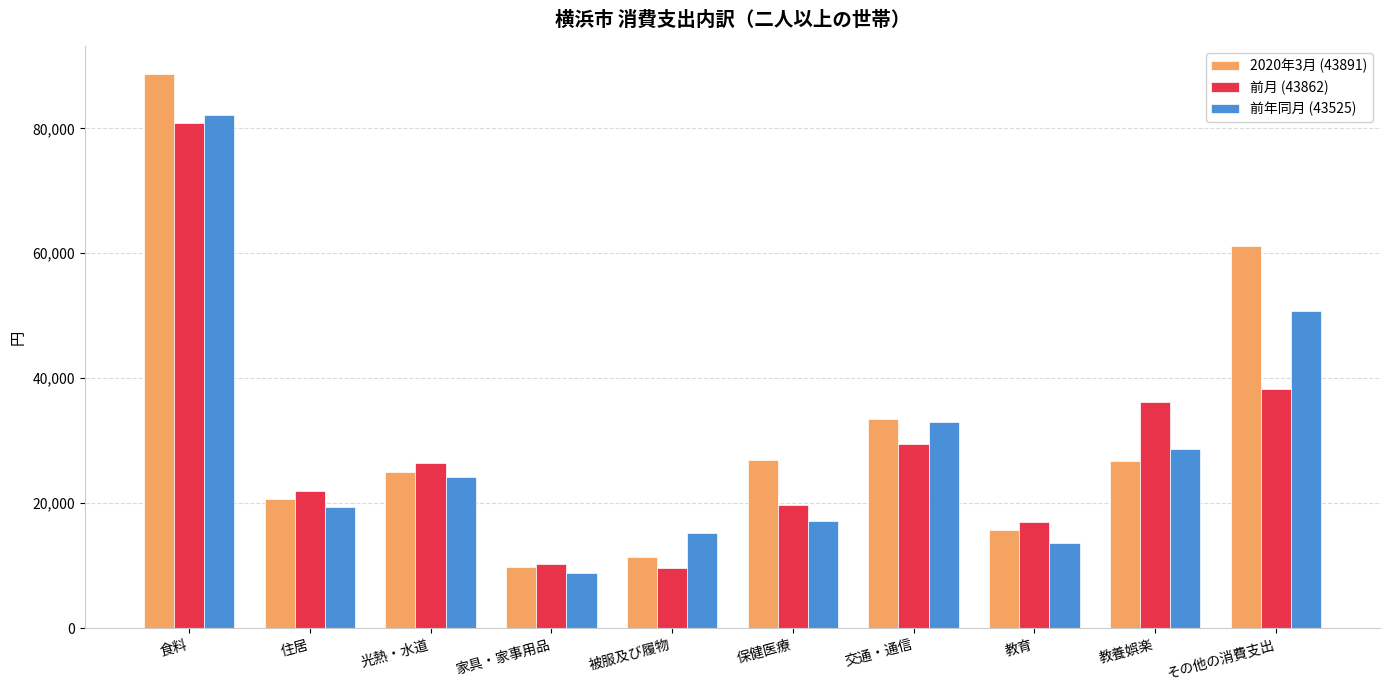

Which series changed the most between 食料 and 交通・通信?

2020年3月 (43891)